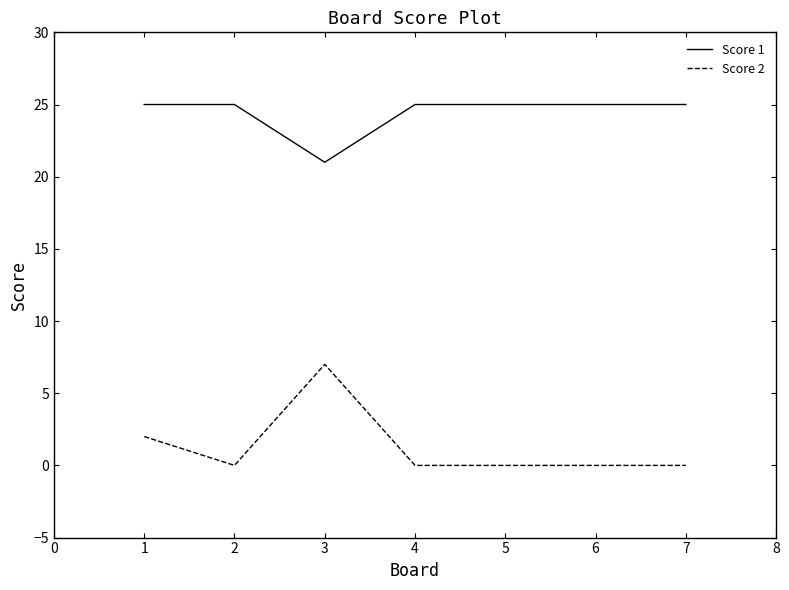

List the series in order of their peak value, highest first.

Score 1, Score 2